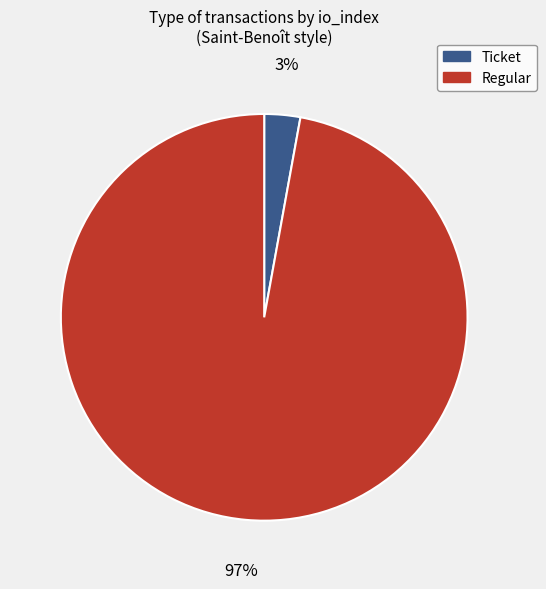

Does Ticket represent more than half of the total?

No